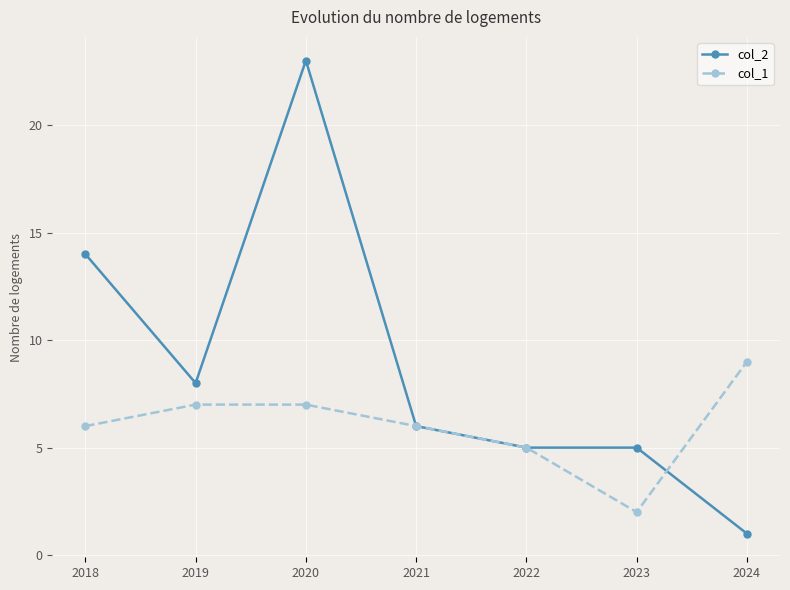

At which category does col_2 reach its first local valley?

2019